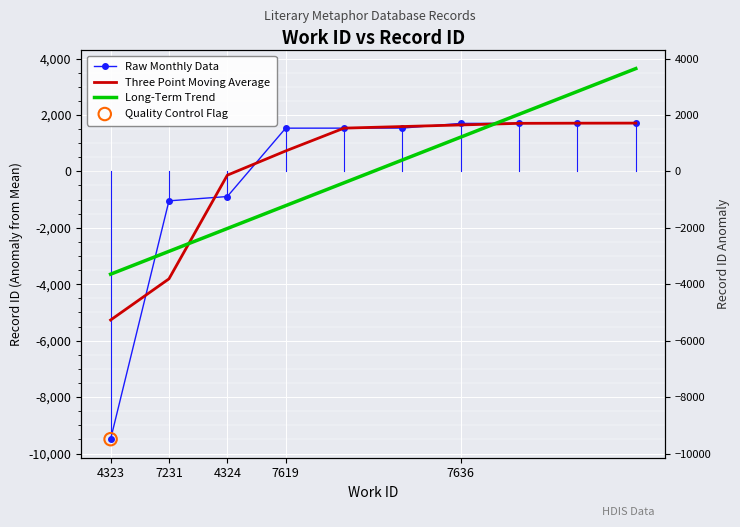

Which series contains the highest Y value?

Long-Term Trend